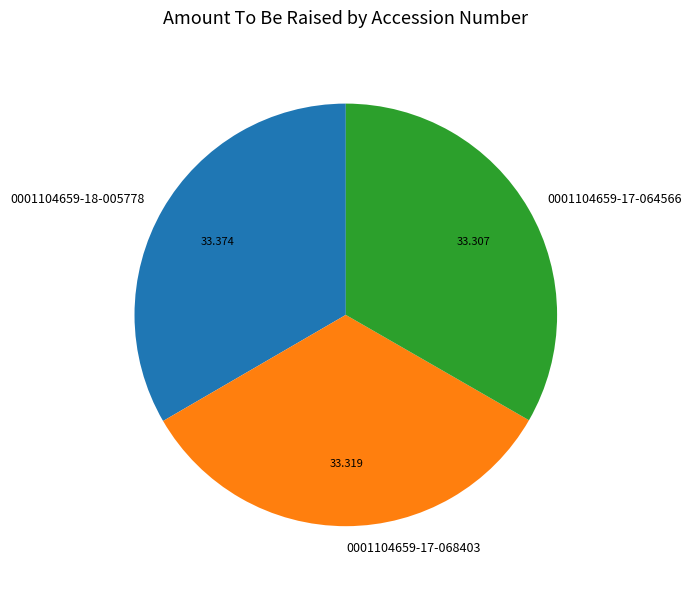

Is the sum of 0001104659-17-064566 and 0001104659-17-068403 greater than half?

Yes